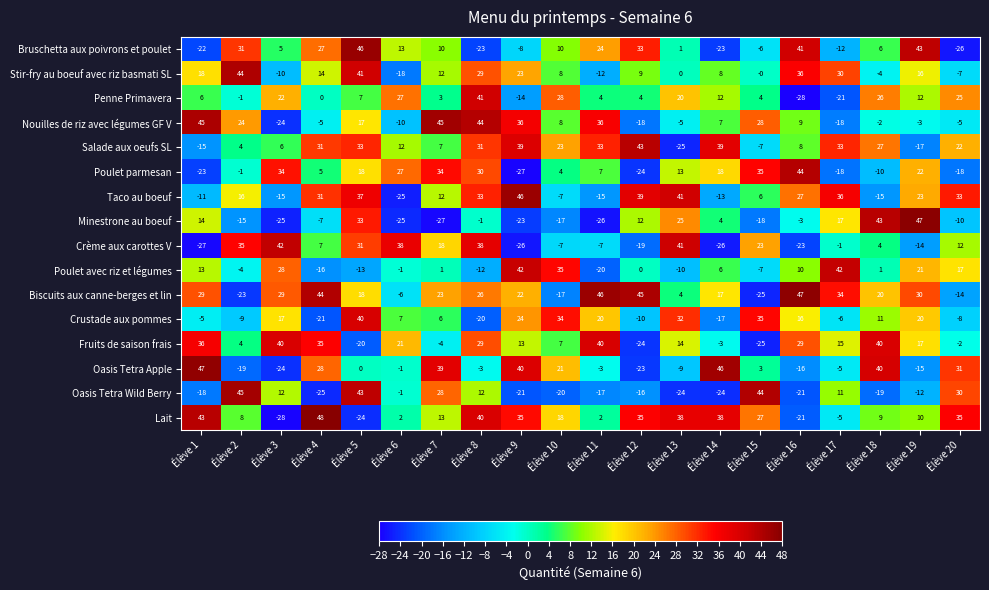

At which label is Fruits de saison frais closest to 7?

Élève 10